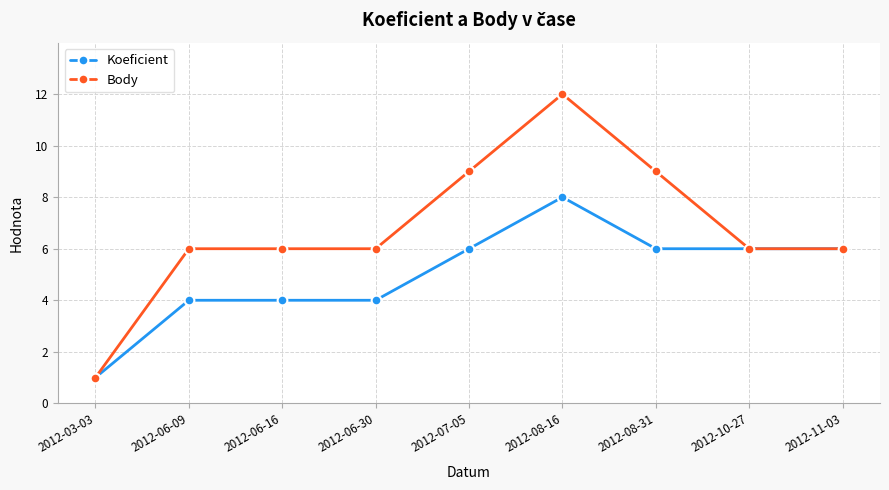

At which category does the chart reach its peak across all series?

2012-08-16